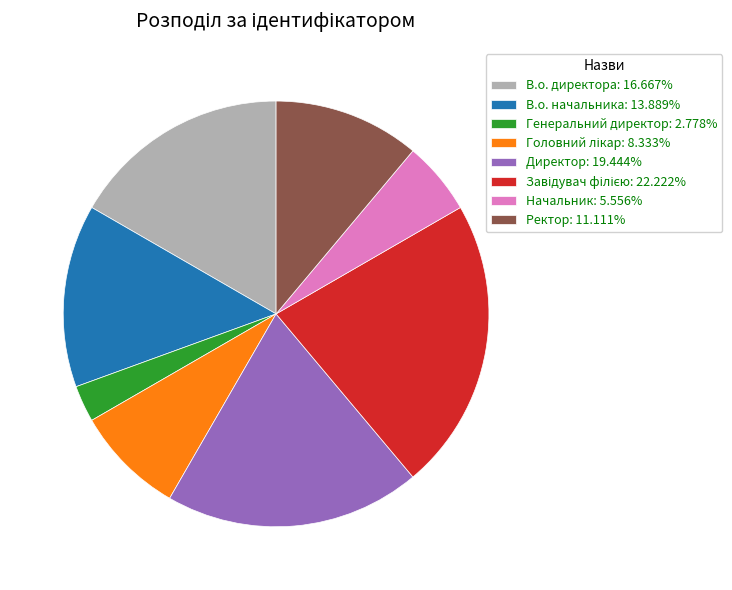

Combined, do В.о. начальника: 13.889% and Начальник: 5.556% account for over 50%?

No